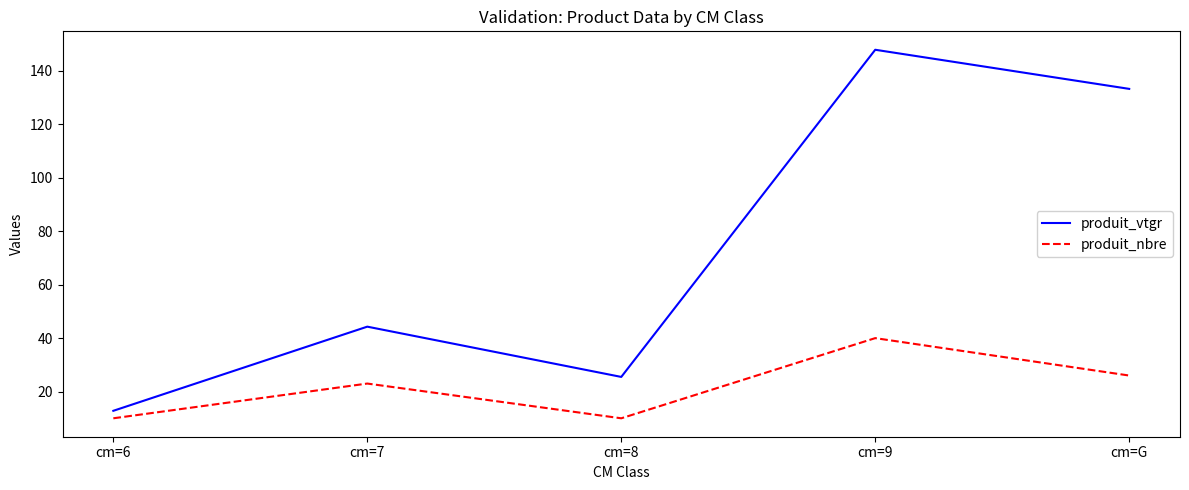

How many produit_nbre values are between 10 and 26?

4